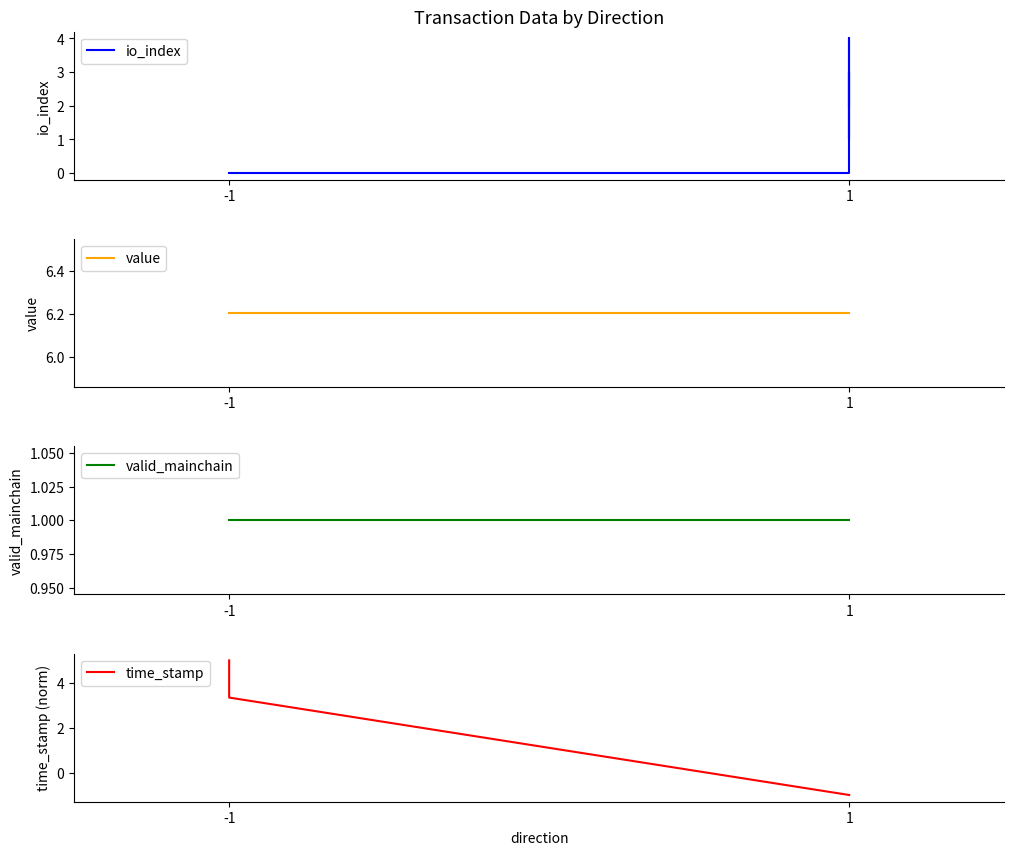

What is the sum of all value values?

62.0